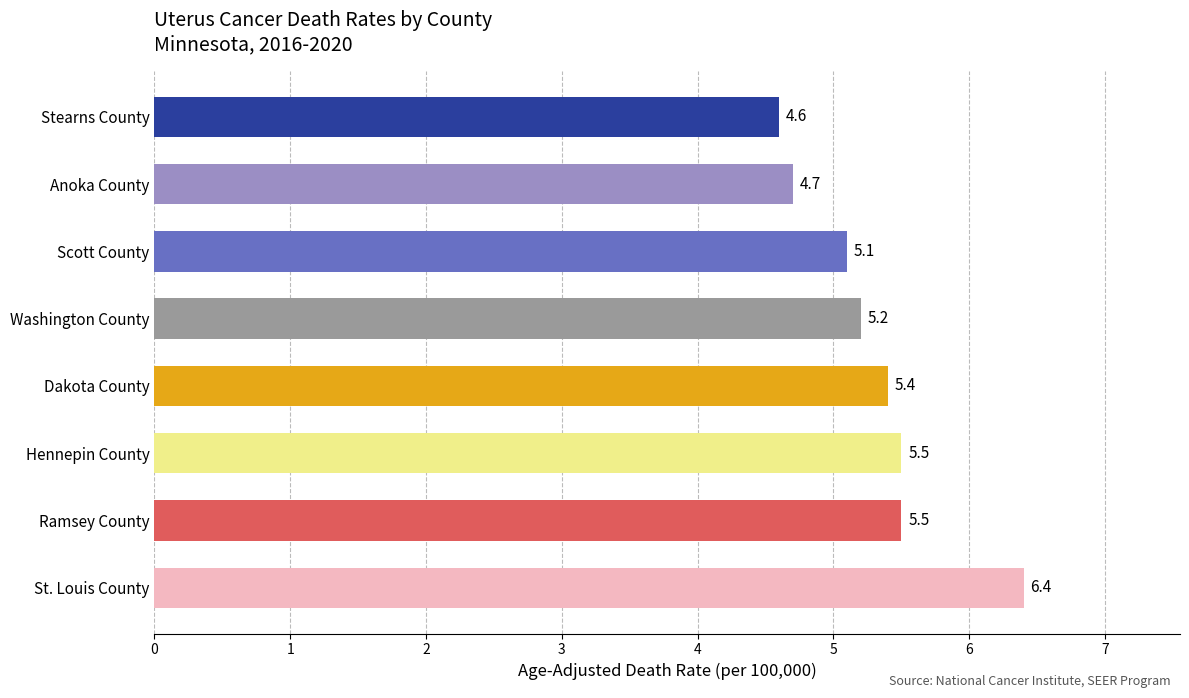

Which has a higher value, Ramsey County or St. Louis County?

St. Louis County